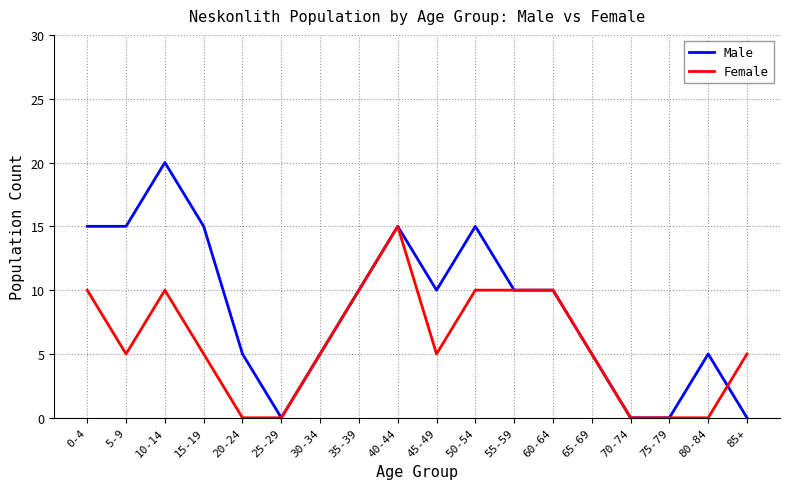

What is the average value of the Male series?

9